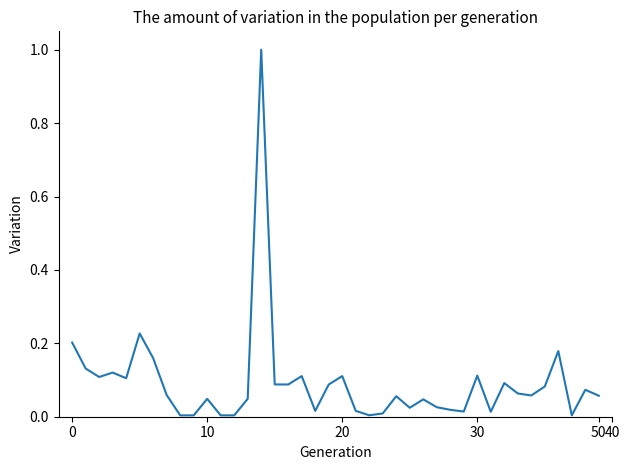

What is the greatest value displayed?

1.0